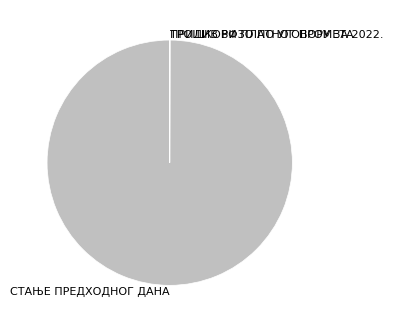

Is it true that СТАЊЕ ПРЕДХОДНОГ ДАНА is 100% of the pie?

True